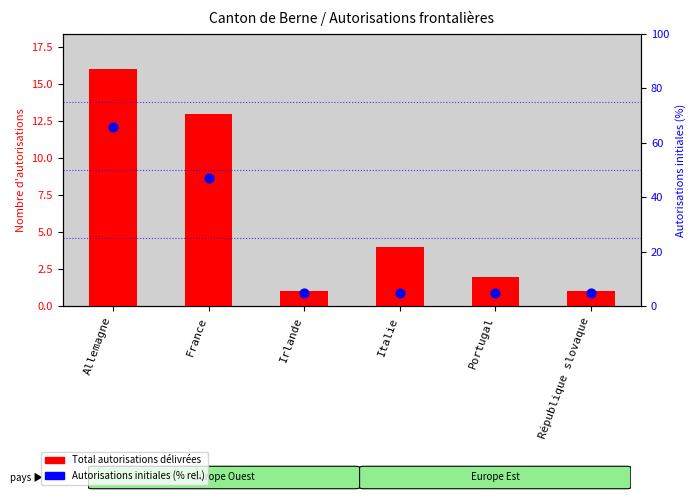

Which series contains the highest Y value?

Autorisations initiales (% rel.)